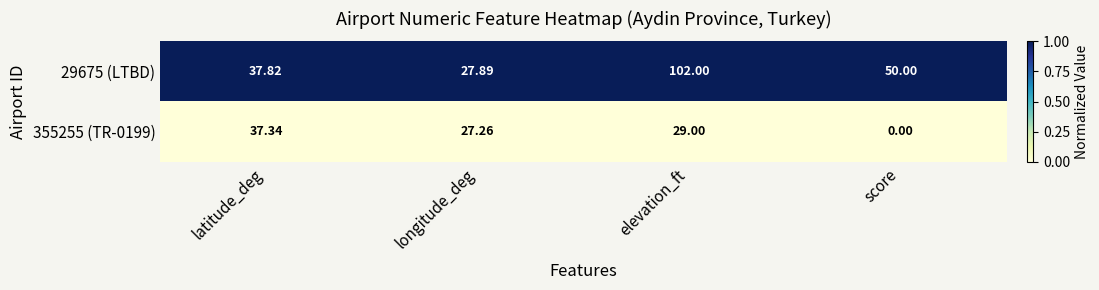

Which category has the highest value in the 355255 (TR-0199) series?

latitude_deg